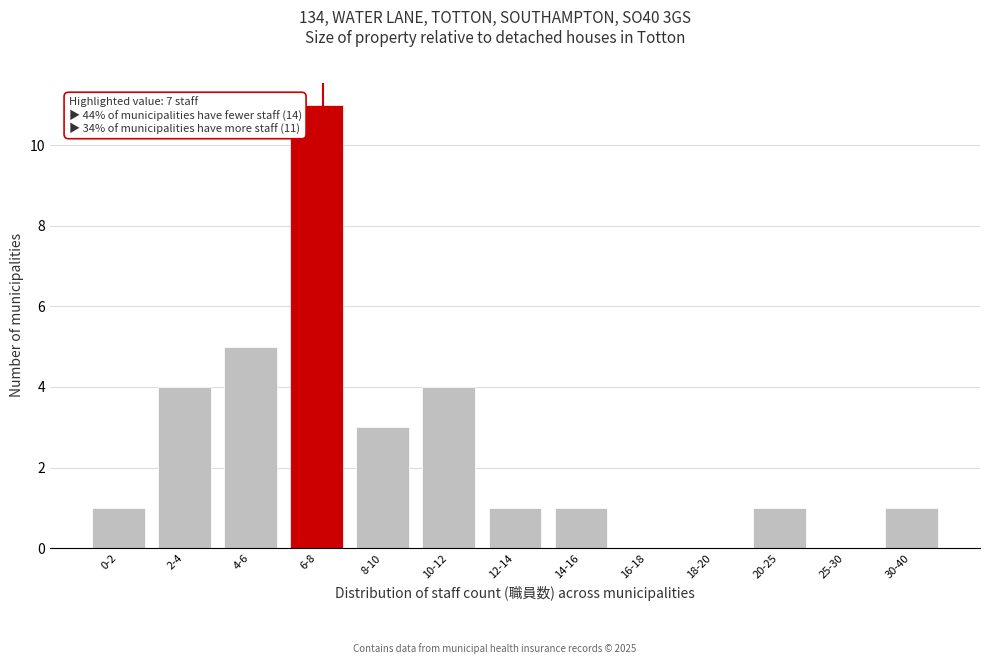

Reading left to right, transcribe all the data shown in this chart.

0-2=1	2-4=4	4-6=5	6-8=11	8-10=3	10-12=4	12-14=1	14-16=1	16-18=0	18-20=0	20-25=1	25-30=0	30-40=1